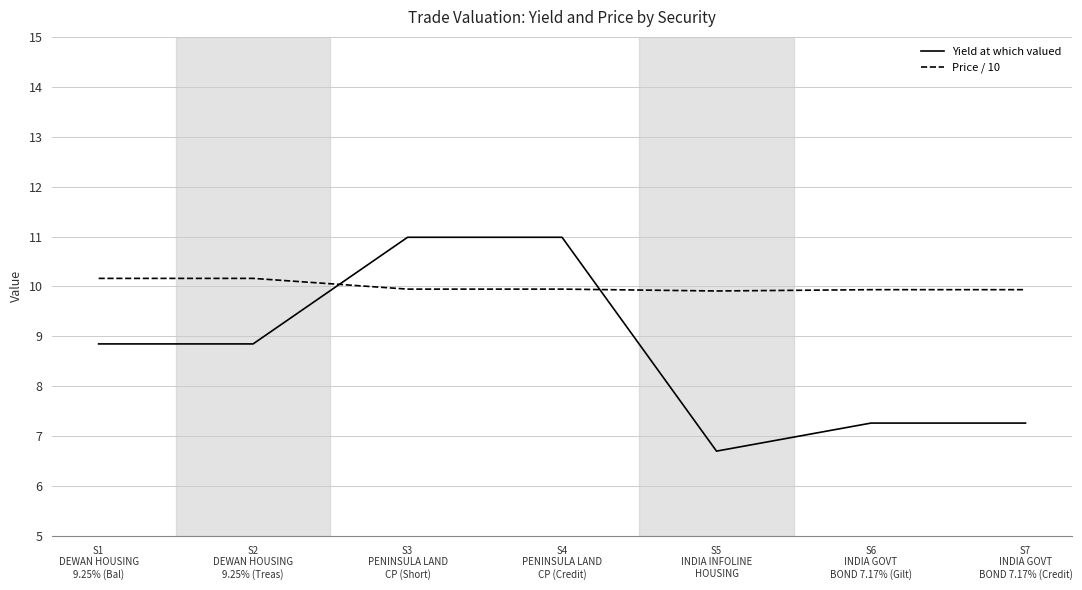

What is the average value of the Yield at which valued series?

8.7